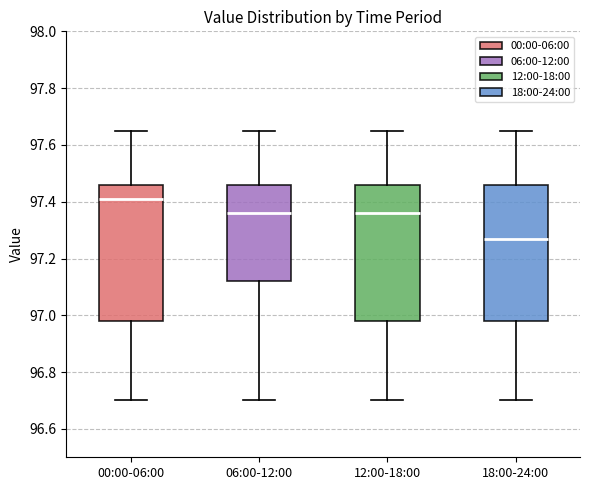

Reading left to right, read every box against the y-axis: the position of its median line, the range the box covers, and the ends of its whiskers. The values are not printed on the chart, so give them approximately, as read against the axis.

00:00-06:00: median 97.42, box 96.98 to 97.46, whiskers 96.70 to 97.66
06:00-12:00: median 97.36, box 97.12 to 97.46, whiskers 96.70 to 97.66
12:00-18:00: median 97.36, box 96.98 to 97.46, whiskers 96.70 to 97.66
18:00-24:00: median 97.28, box 96.98 to 97.46, whiskers 96.70 to 97.66